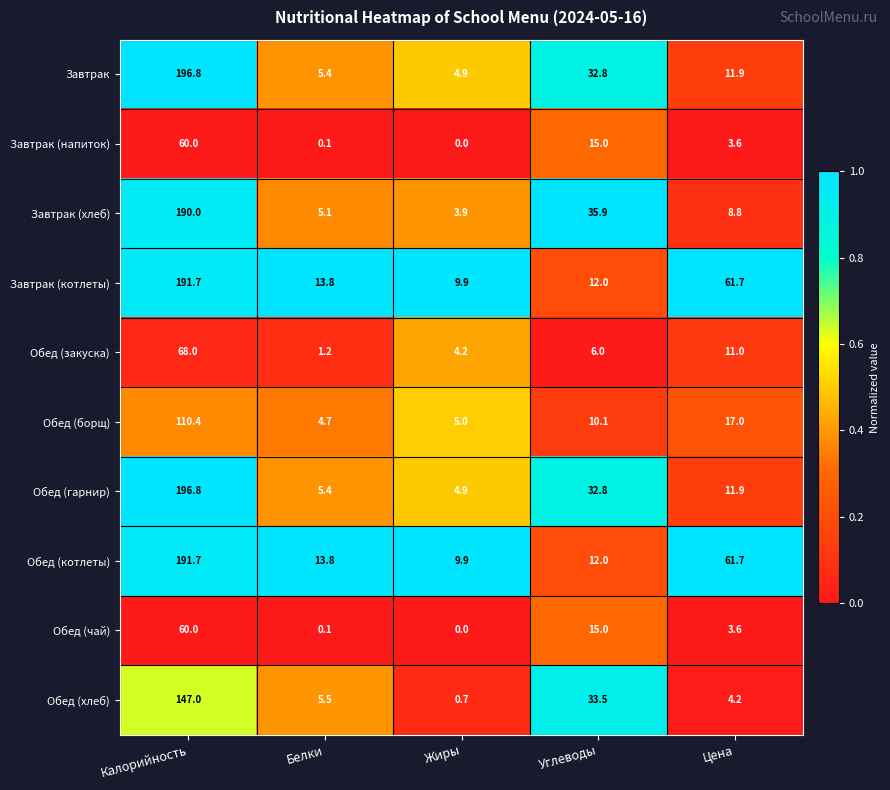

At how many categories does at least one series exceed 0?

5